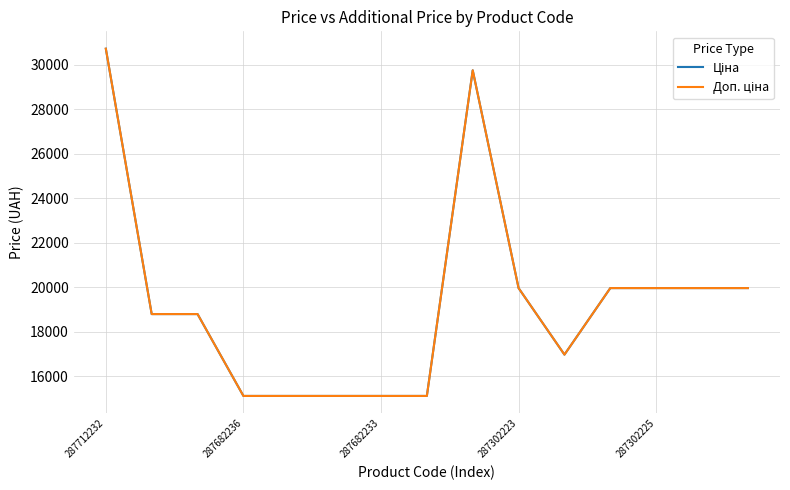

True or false: Доп. ціна has more than 2 points higher than both neighbors.

False